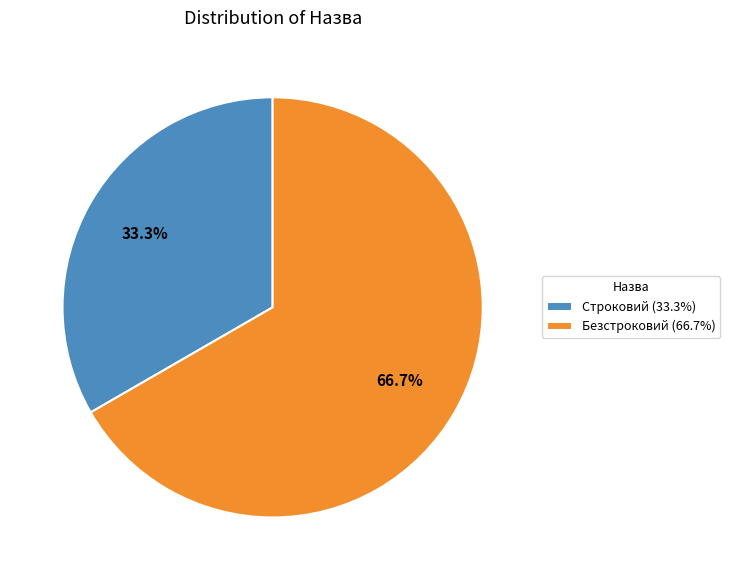

Rank the categories by value from lowest to highest.

Строковий, Безстроковий